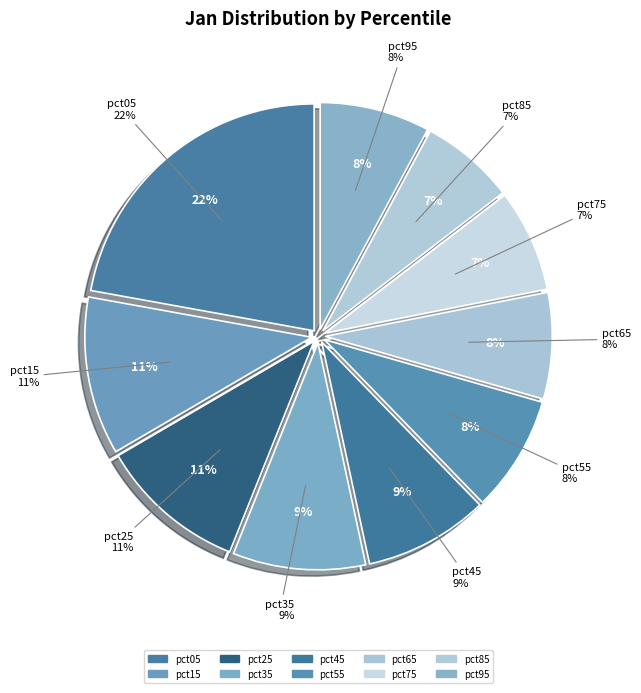

What is the largest slice in the pie chart?

pct05